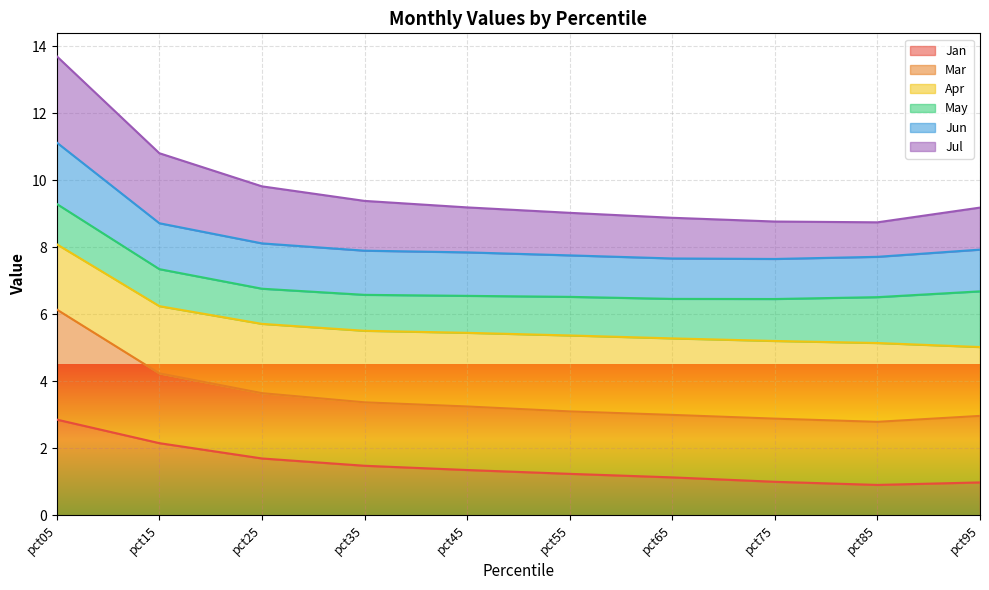

Which series has the largest total across all categories?

Mar